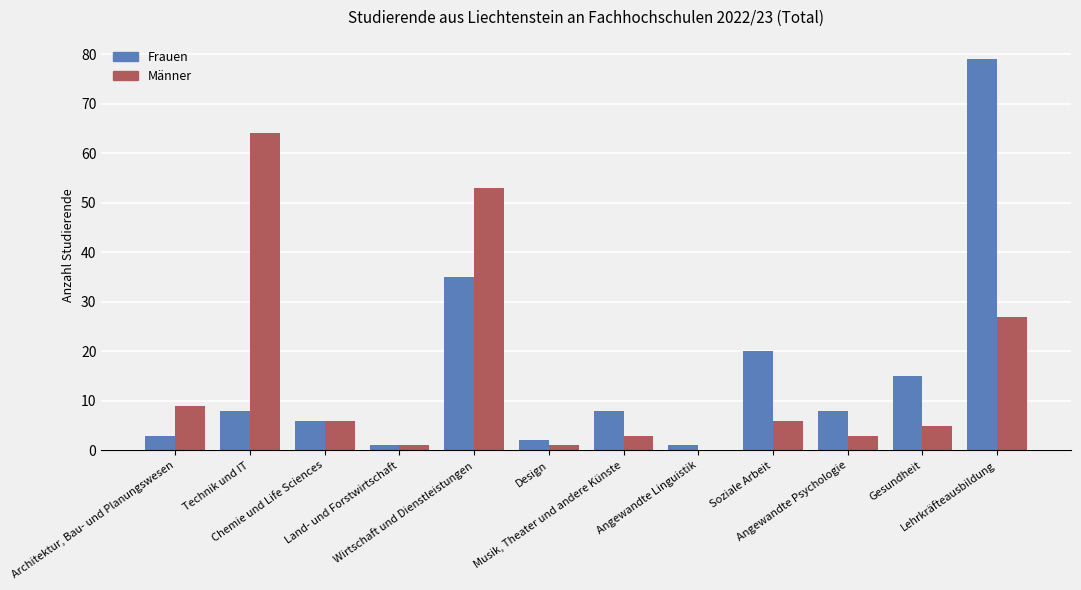

Is the value of Frauen at Design greater than the value of Männer at Lehrkräfteausbildung?

No